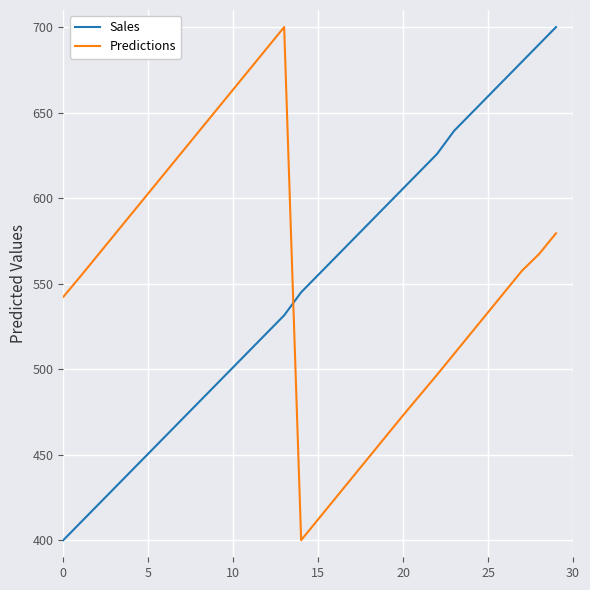

What is the minimum value shown in the chart?

400.0